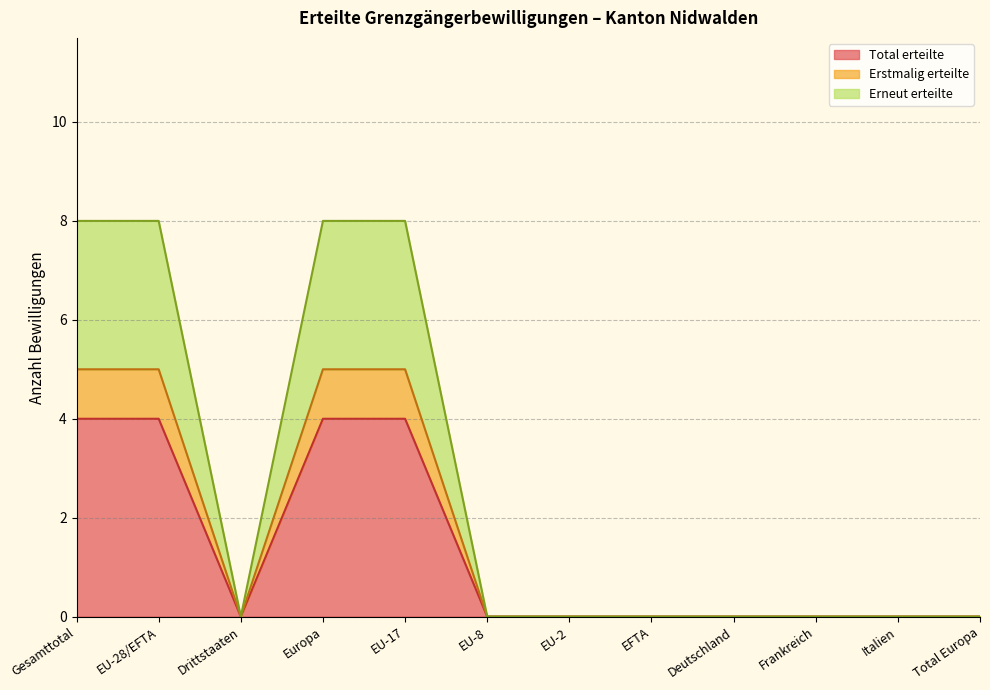

True or false: Erneut erteilte has a value of 8 at Europa.

True